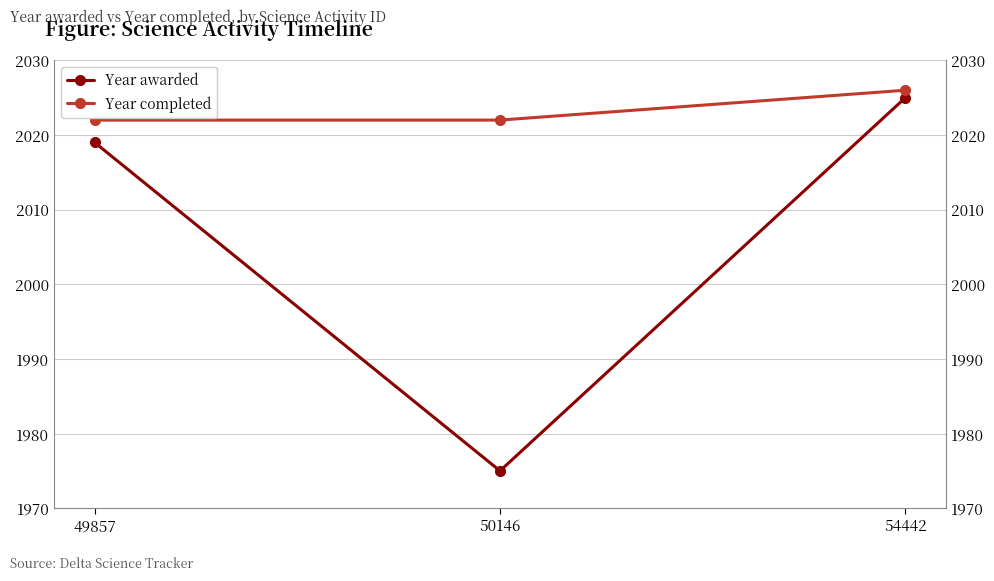

Reading right to left, extract all data points from this chart.

Year awarded: 54442=2025	50146=1975	49857=2019
Year completed: 54442=2026	50146=2022	49857=2022